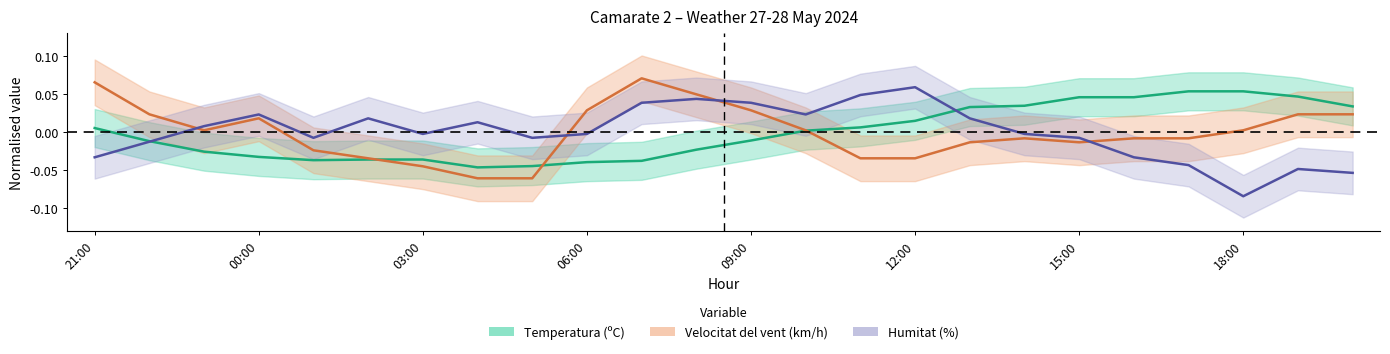

Where is the first local minimum for Humitat (%)?

01:00